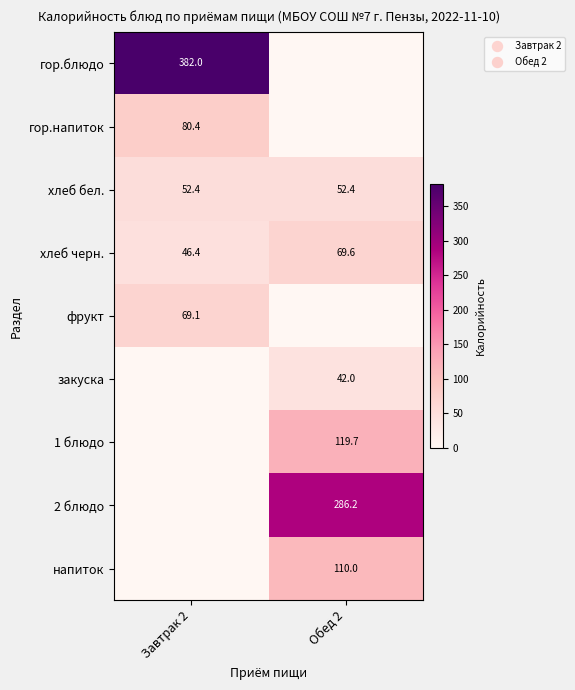

True or false: гор.напиток has a value of 80.4 at Завтрак 2.

True